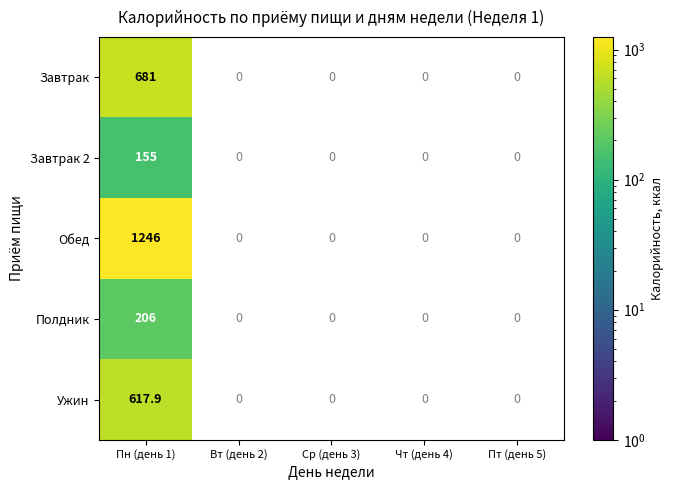

The Обед series shows 0.0 at Ср (день 3). True or false?

True